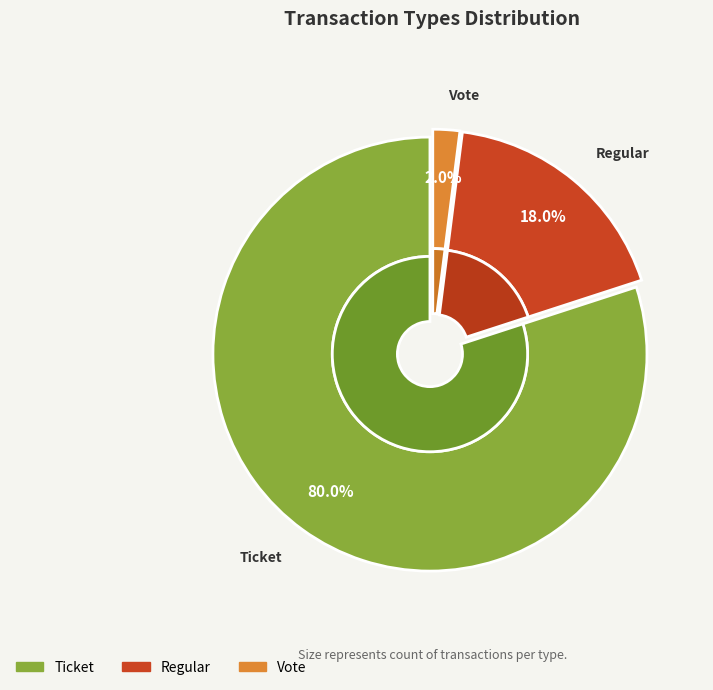

Is the sum of Regular (io_index=3) and Regular (other) greater than half?

No